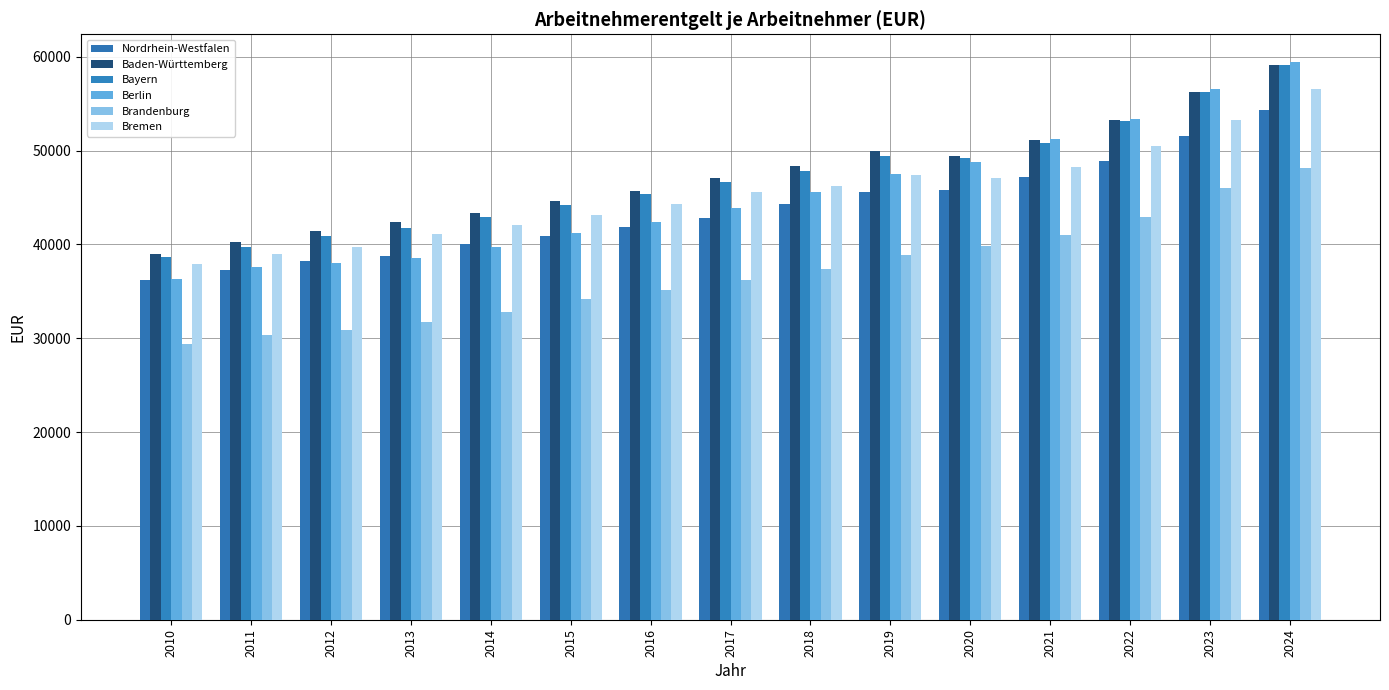

Are the bars grouped side by side (vs. stacked)?

Yes